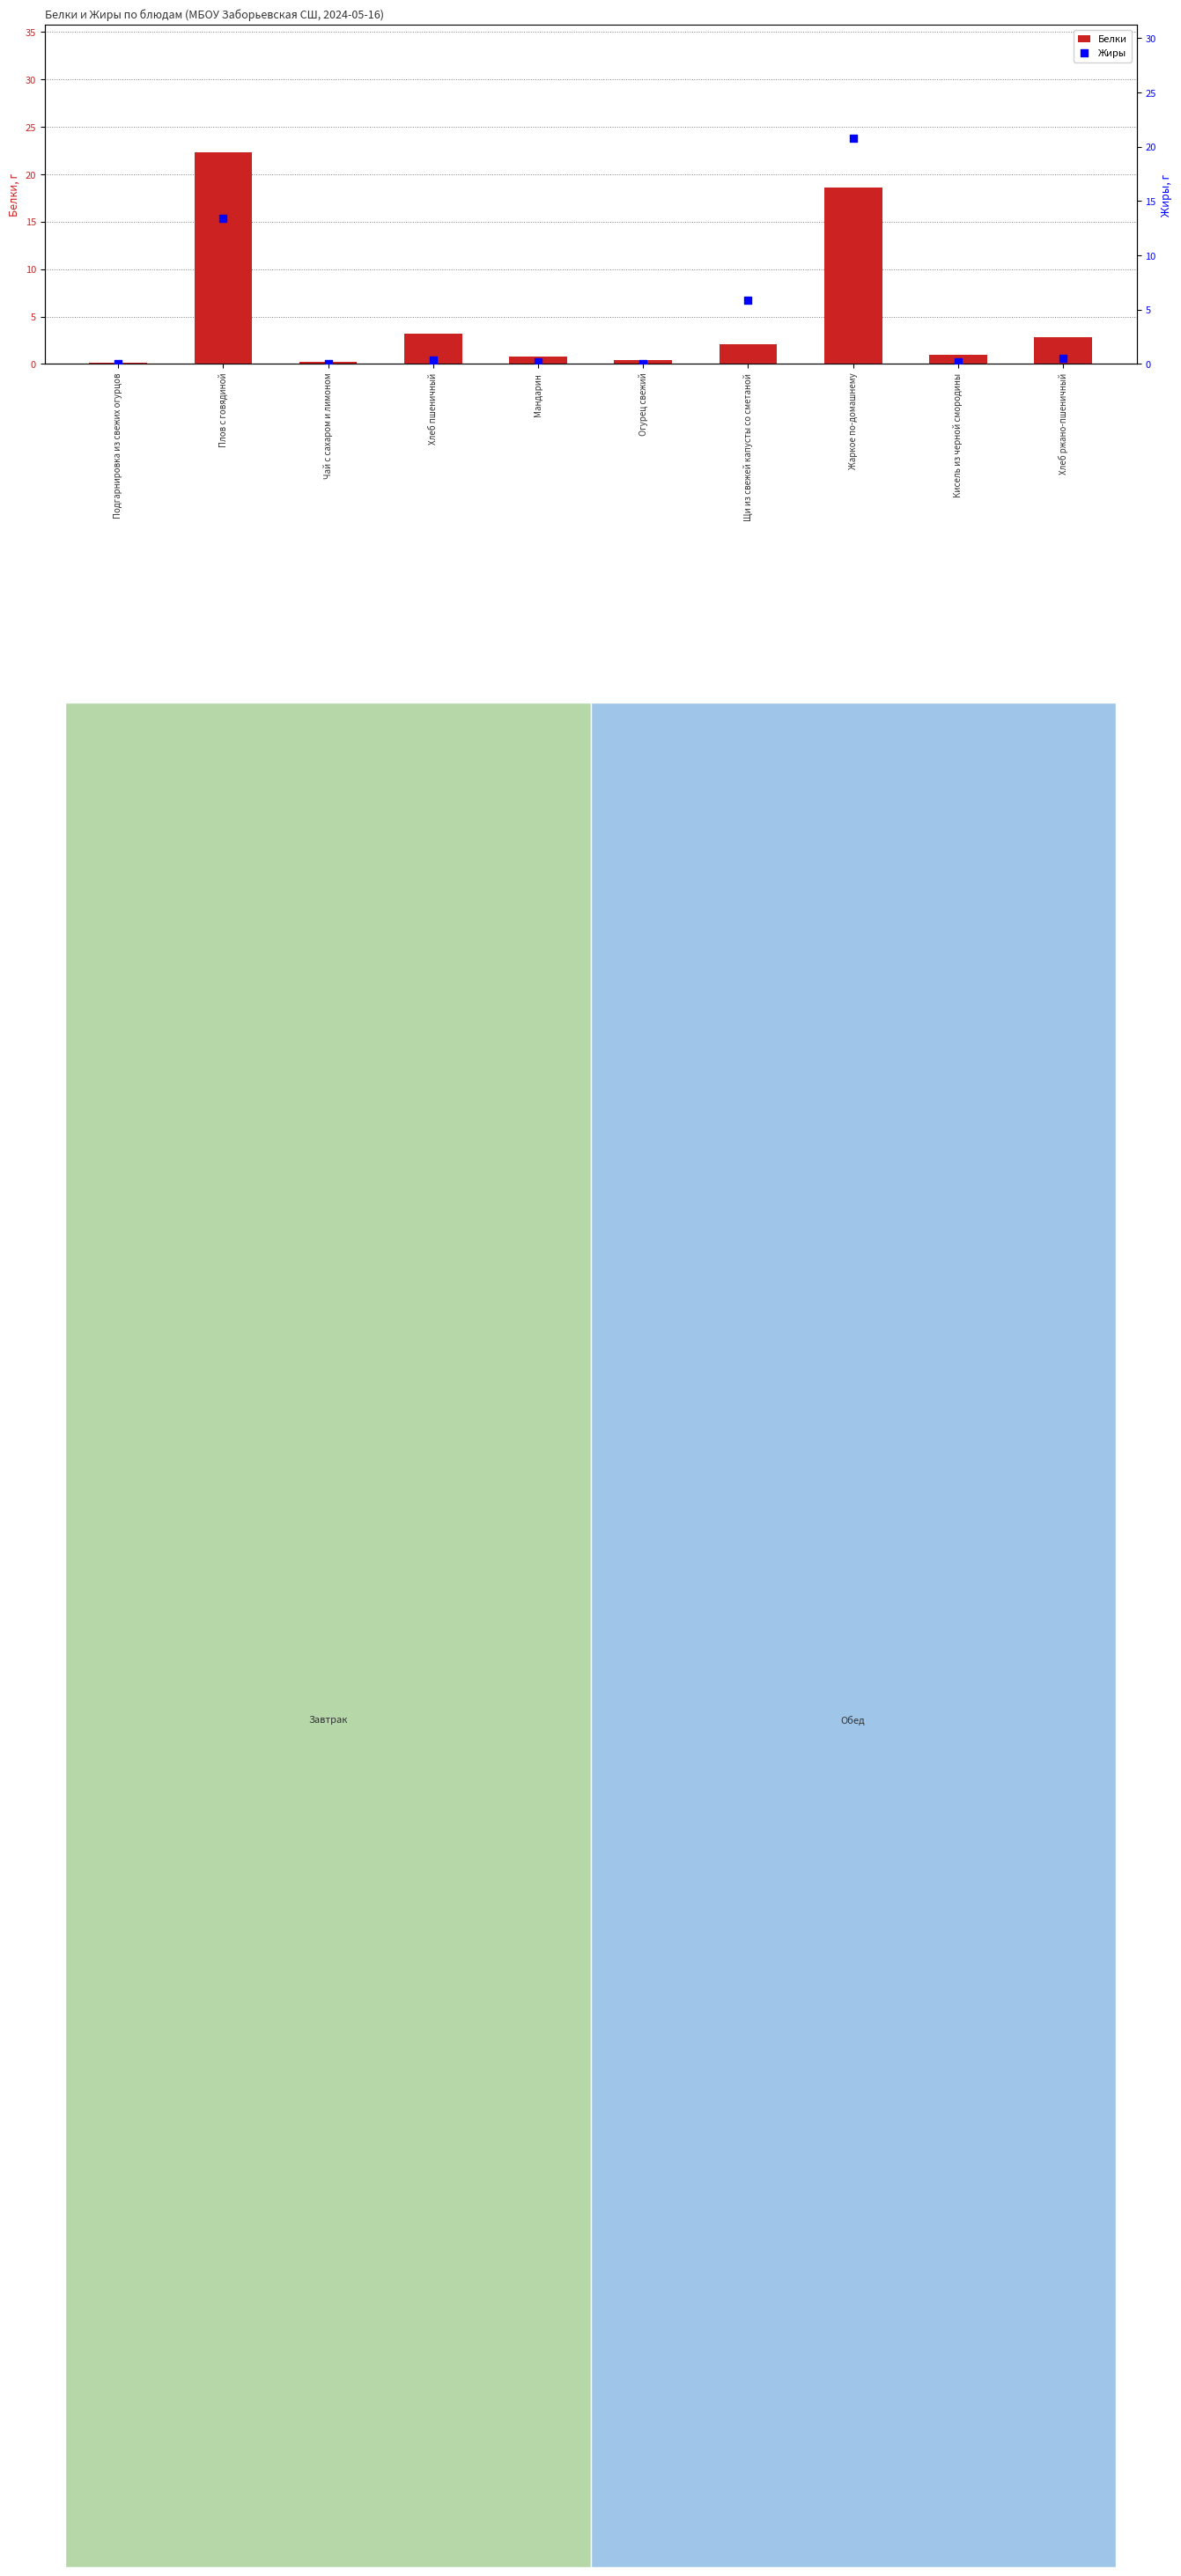

At which category is the sum across all series the highest?

Жаркое по-домашнему